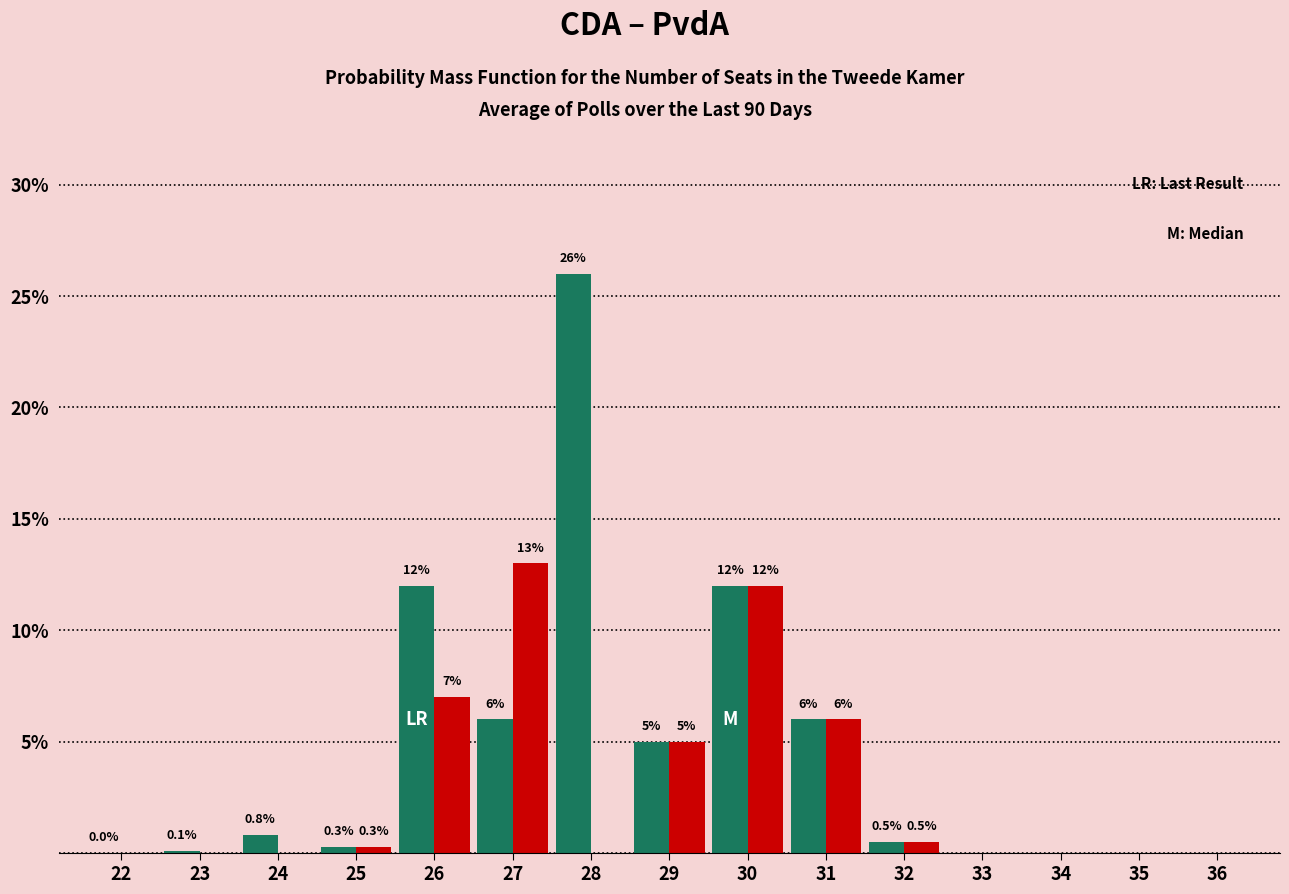

Reading right to left, transcribe all the data shown in this chart.

CDA: 36=0.0	35=0.0	34=0.0	33=0.0	32=0.5	31=6.0	30=12.0	29=5.0	28=26.0	27=6.0	26=12.0	25=0.3	24=0.8	23=0.1	22=0.0
PvdA: 36=0.0	35=0.0	34=0.0	33=0.0	32=0.5	31=6.0	30=12.0	29=5.0	28=0.0	27=13.0	26=7.0	25=0.3	24=0.0	23=0.0	22=0.0